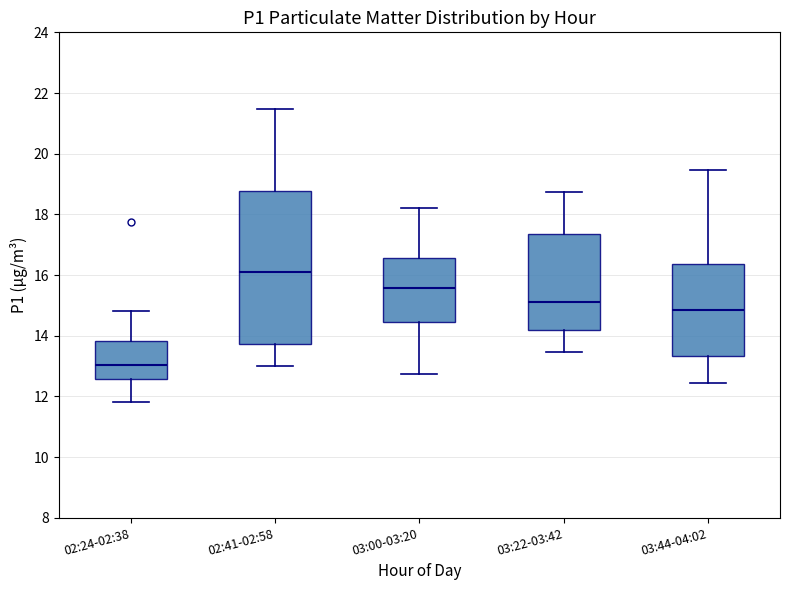

Comparing the boxes themselves (not the whiskers), which one is the tallest?

02:41-02:58